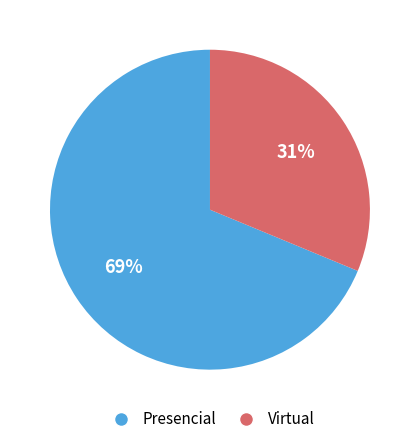

True or false: Virtual accounts for 20% of the total.

False